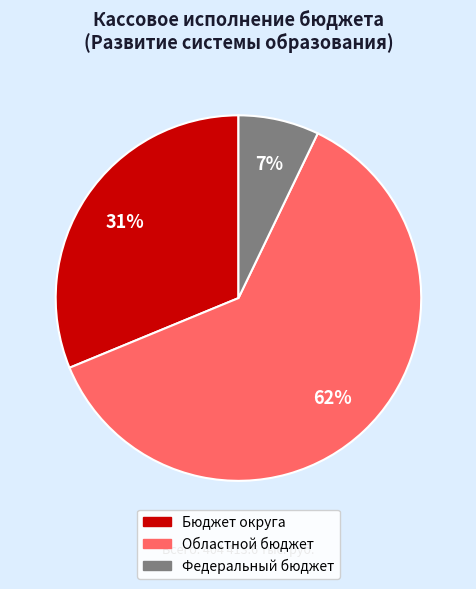

How many slices are in this pie chart?

3